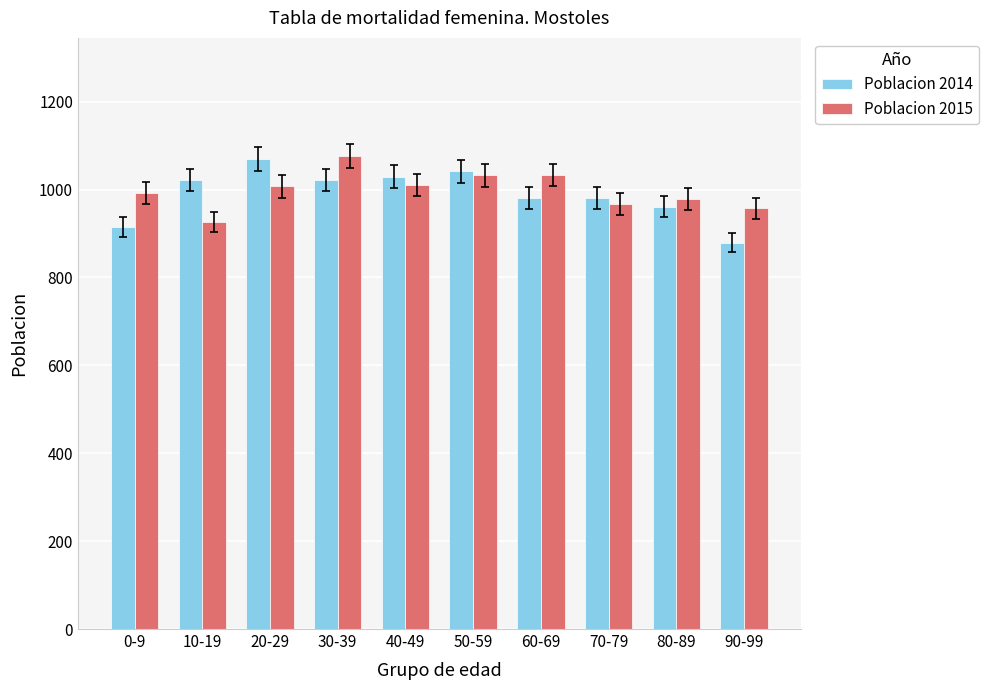

What is the greatest value displayed?

1076